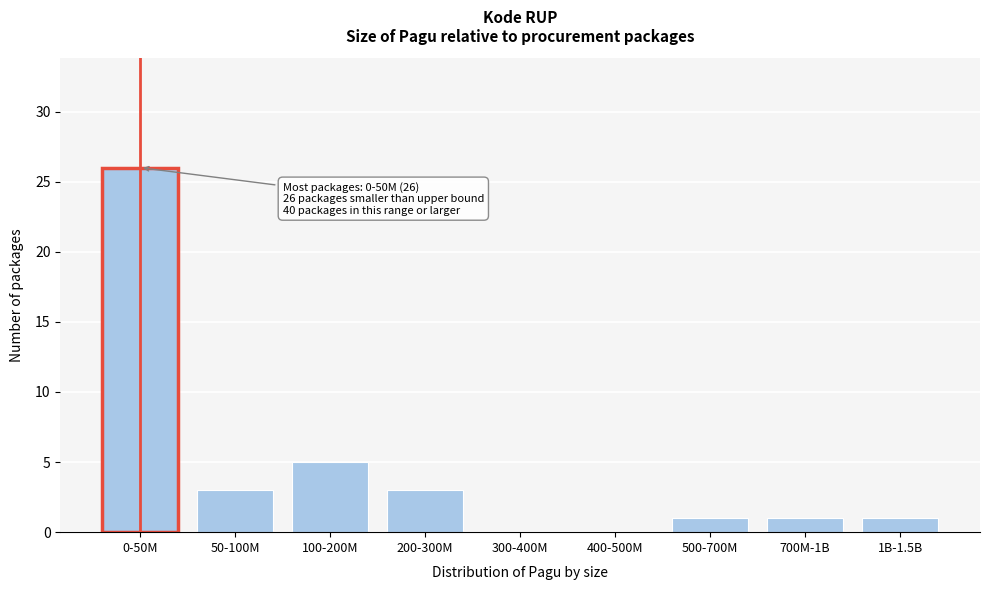

Reading right to left, extract all data points from this chart.

1B-1.5B=1	700M-1B=1	500-700M=1	400-500M=0	300-400M=0	200-300M=3	100-200M=5	50-100M=3	0-50M=26